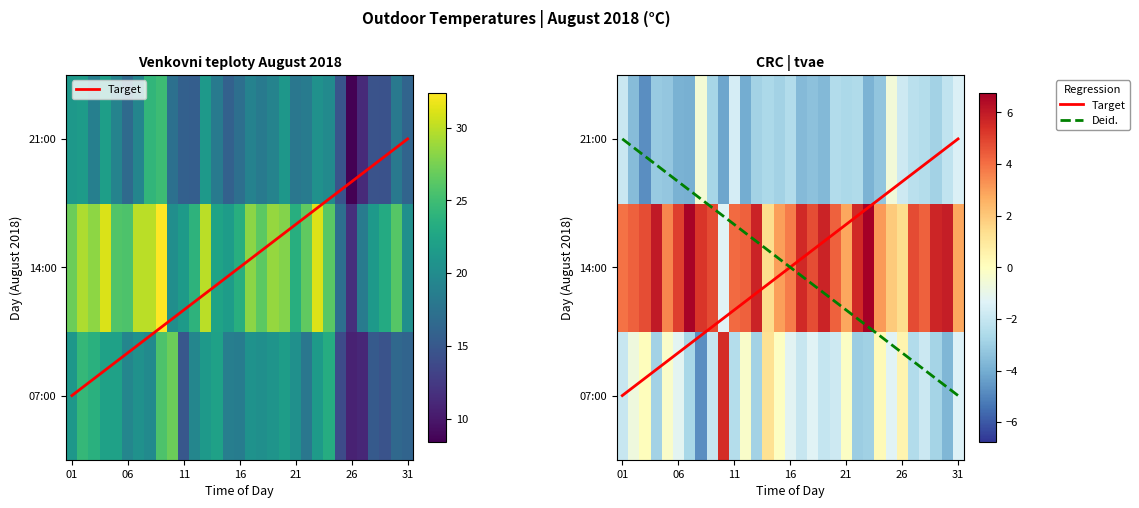

What is the difference between the maximum and minimum values in the 10 series?

9.7